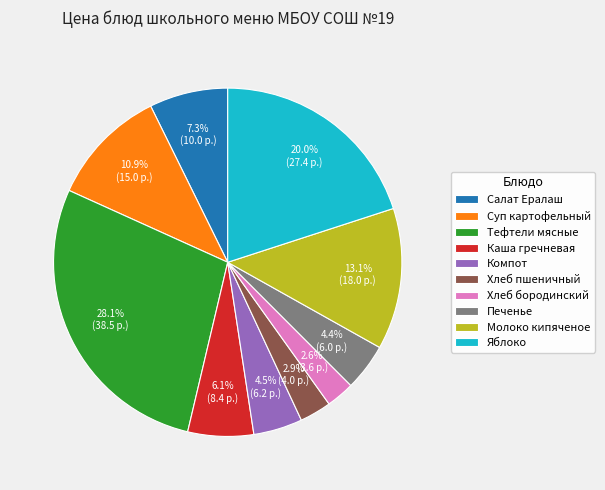

Which slice is the largest?

Тефтели мясные